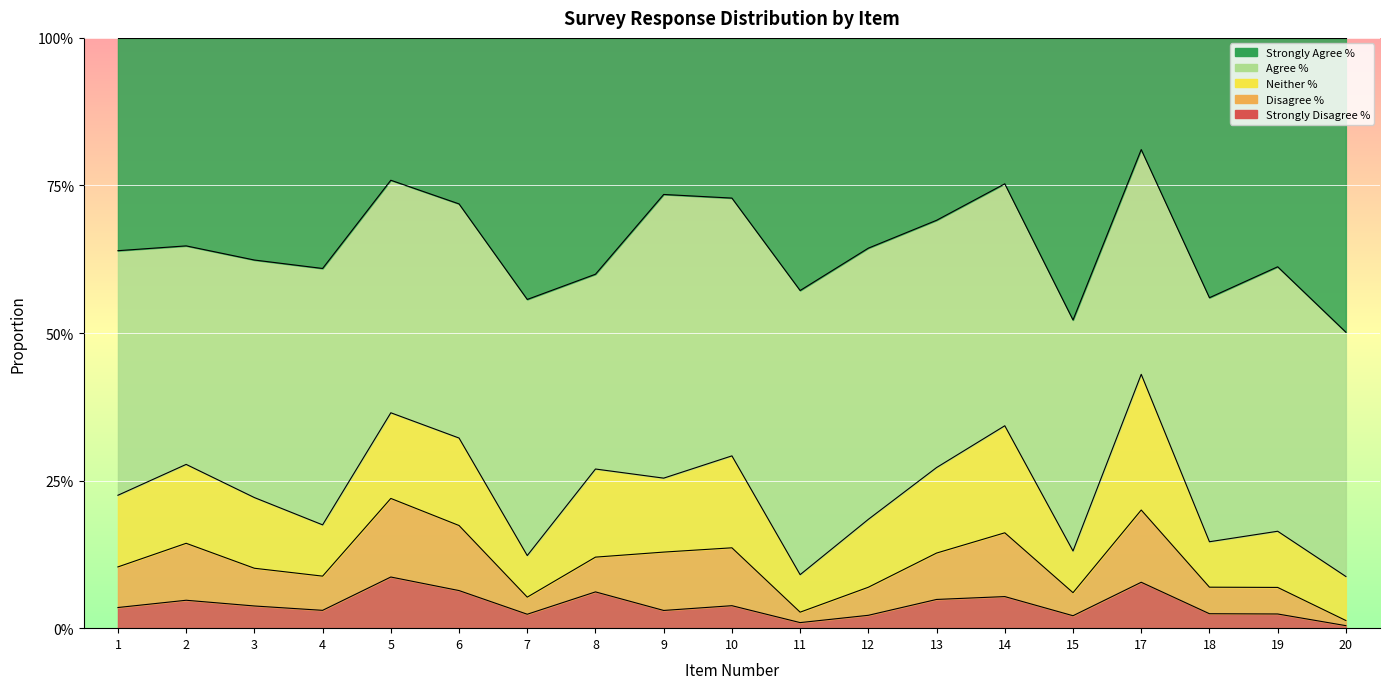

Does the chart display data point markers on the line(s)?

No